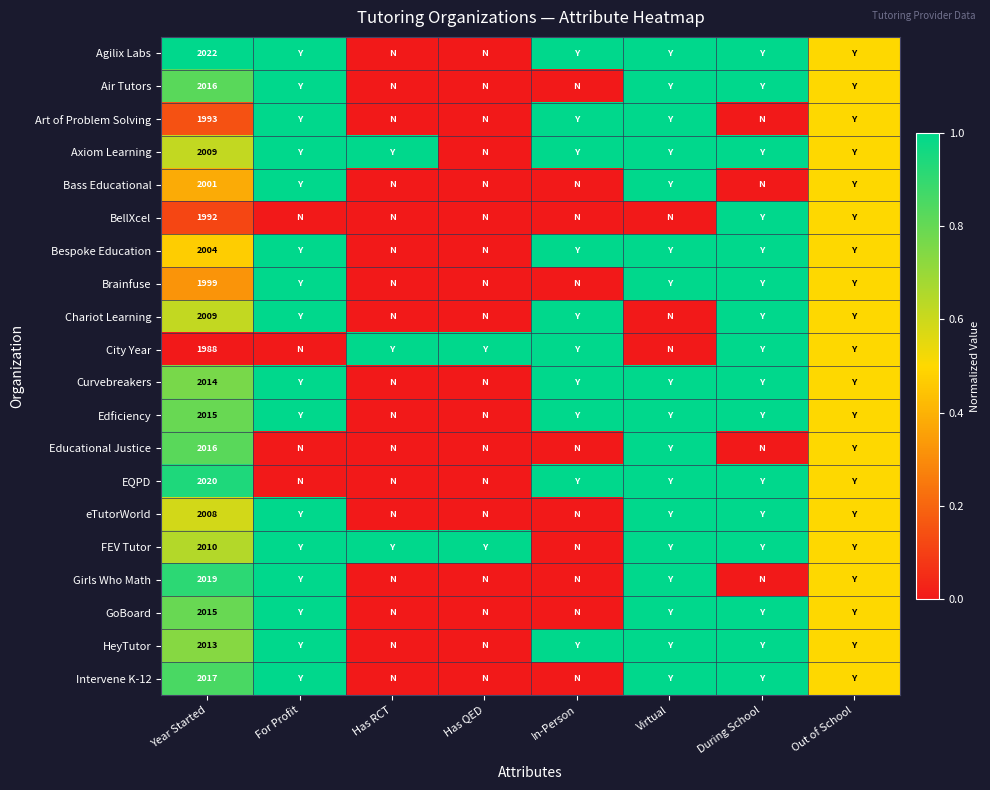

What is the spread (max minus min) of values at Year Started?

34.0